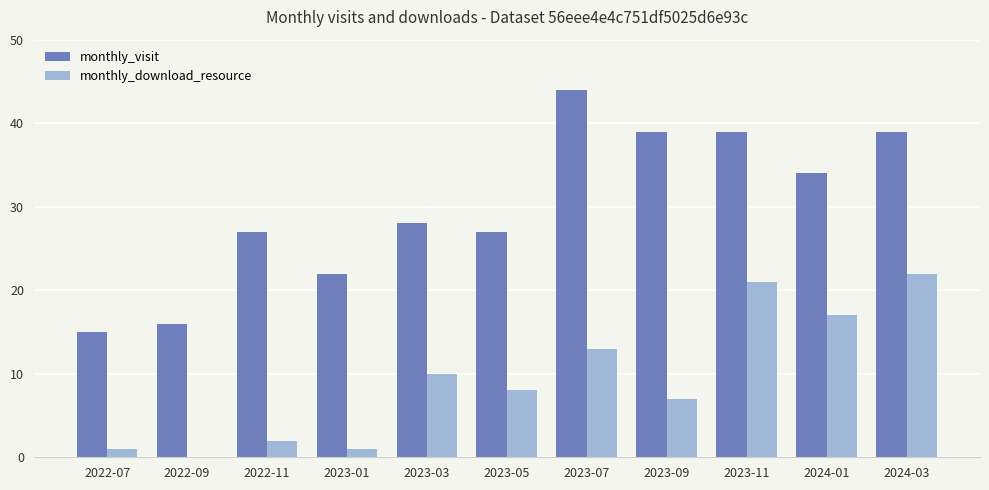

What is the difference between the monthly_download_resource values at 2023-07 and 2022-07?

12